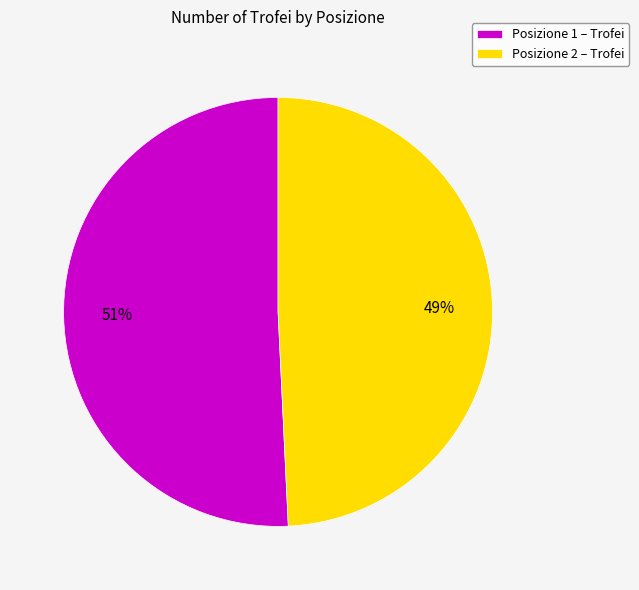

What is the ratio of the value at Posizione 1 – Trofei to the value at Posizione 2 – Trofei?

1.0